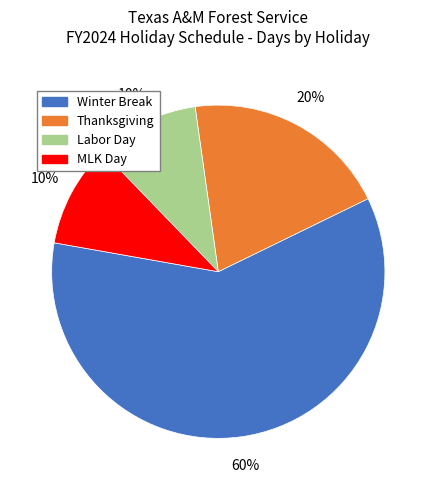

Which has a higher value, Winter Break or Labor Day?

Winter Break